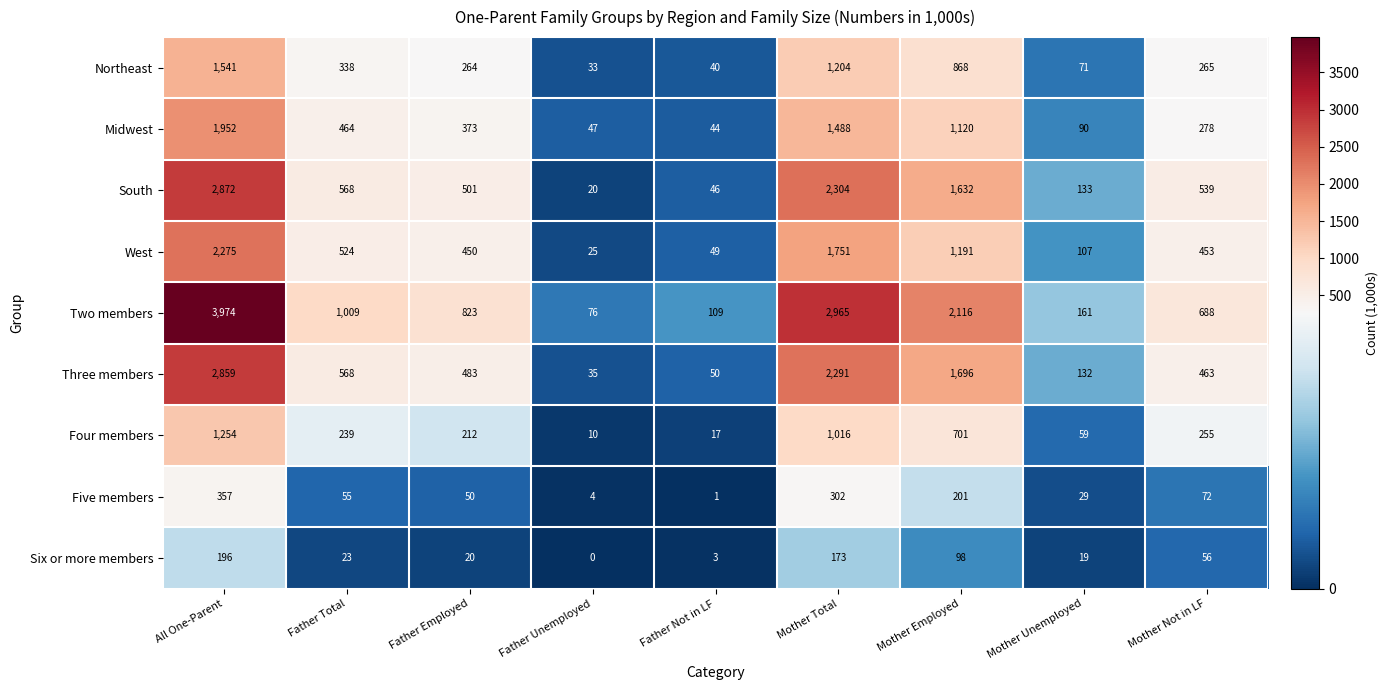

What is the sum of the Four members values at All One-Parent and Mother Not in LF?

1509